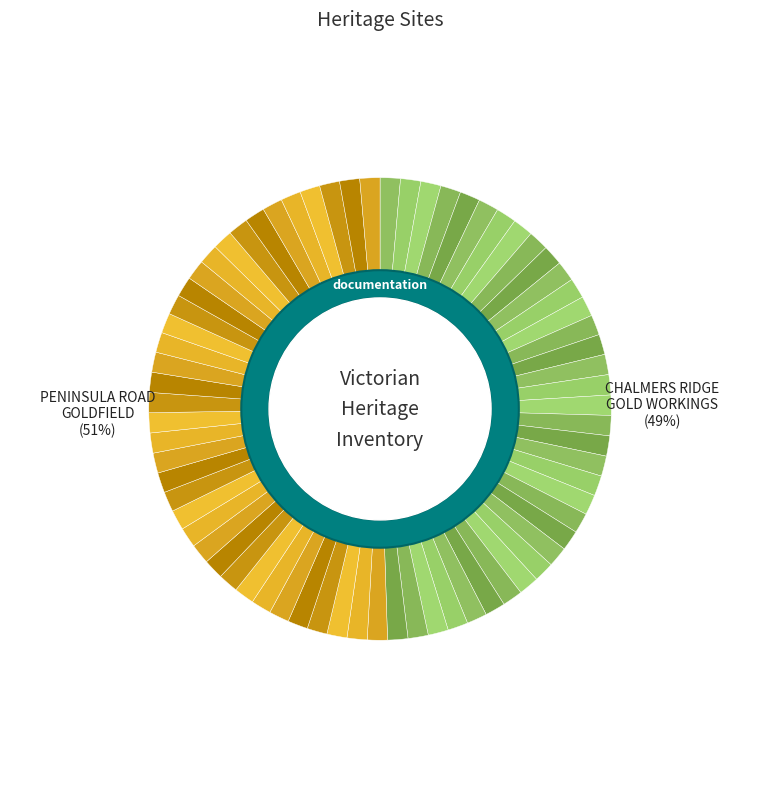

What is the change in value from CHALMERS RIDGE GOLD WORKINGS to PENINSULA ROAD GOLDFIELD?

+217